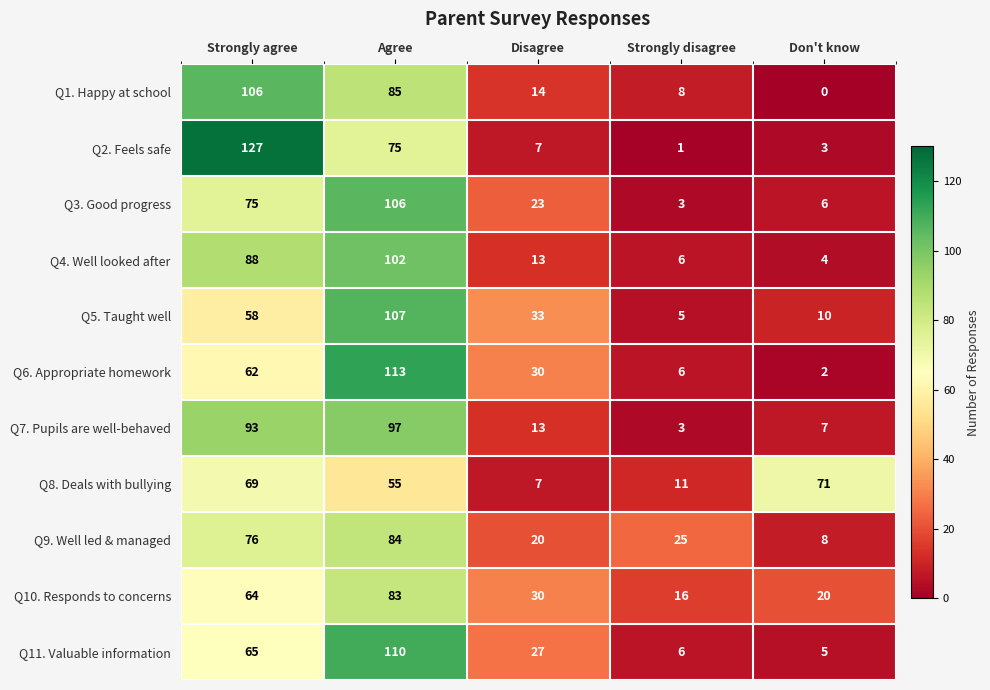

Is it true that Q9. Well led & managed equals 125 at Strongly agree?

False